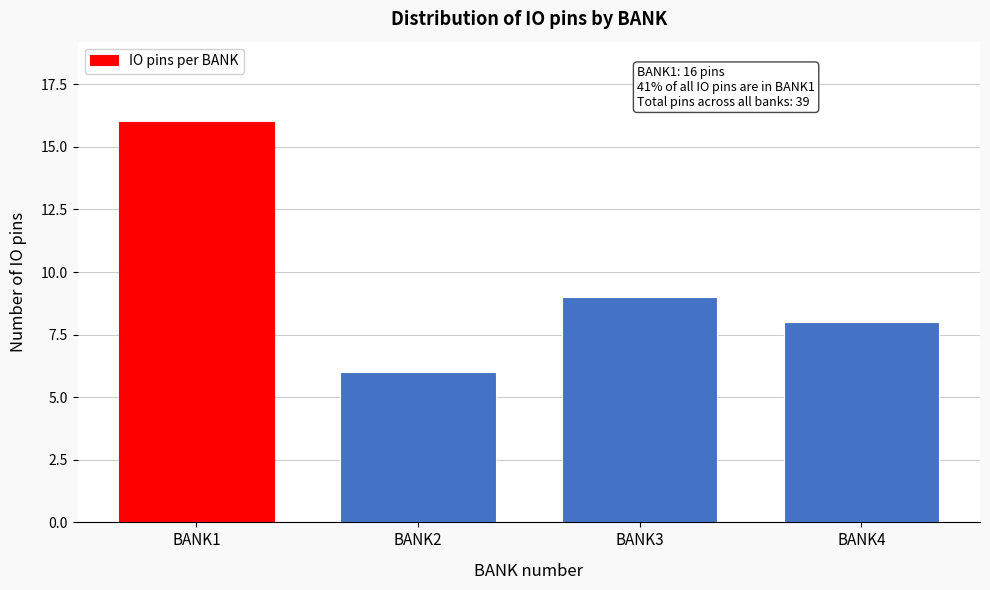

Reading left to right, transcribe all the data shown in this chart.

16	6	9	8